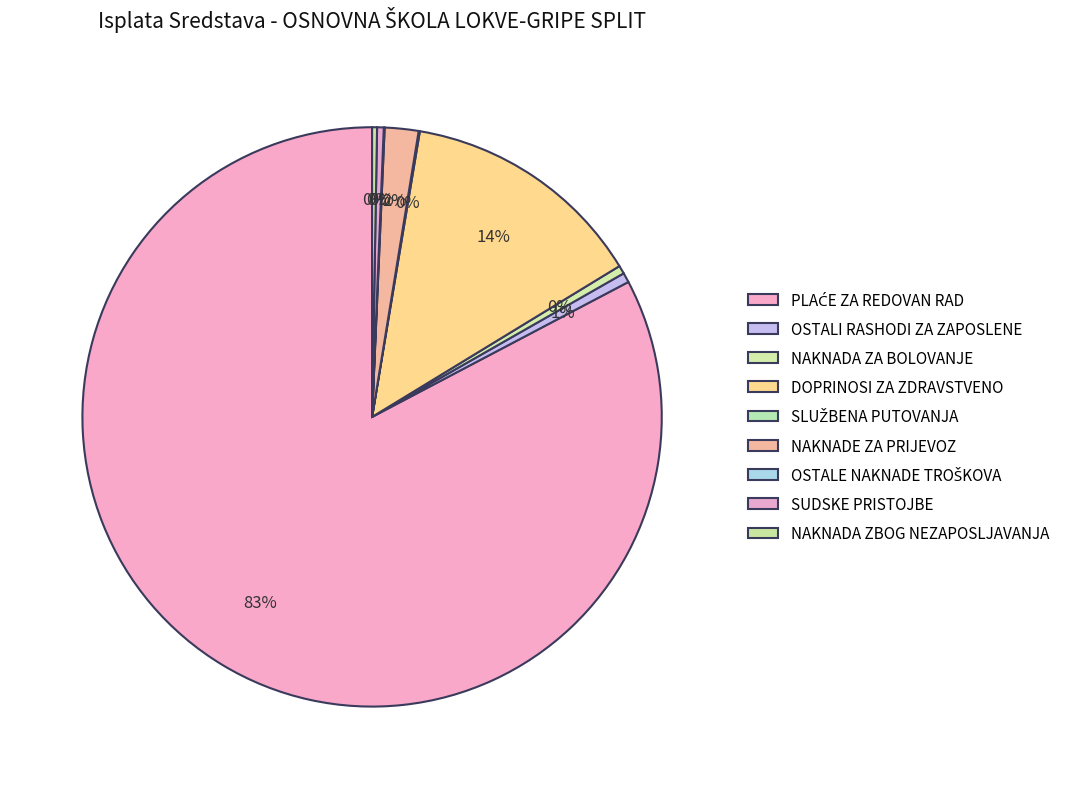

Count the number of slices in the pie.

9